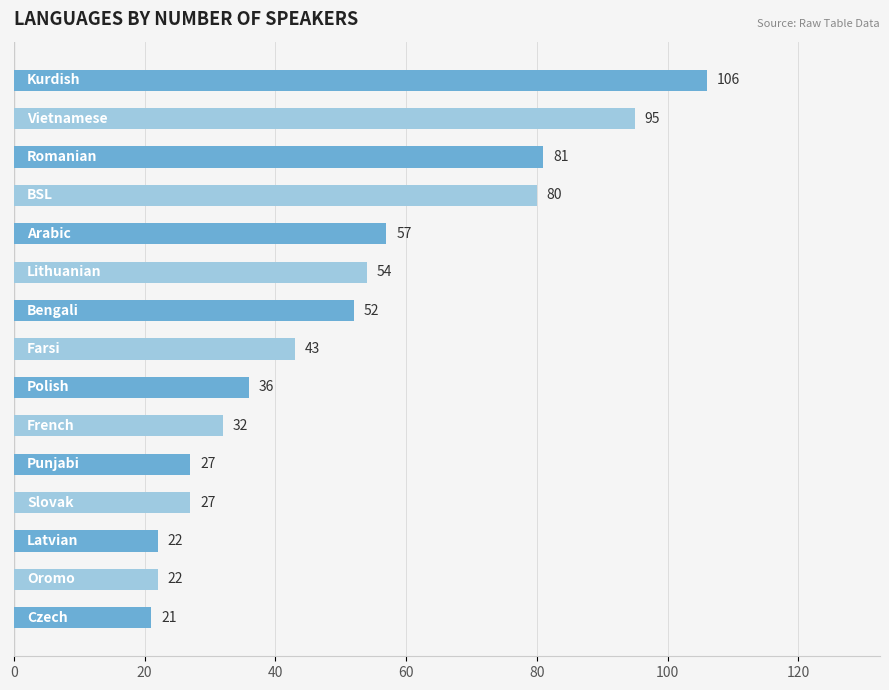

What is the smallest value displayed?

21